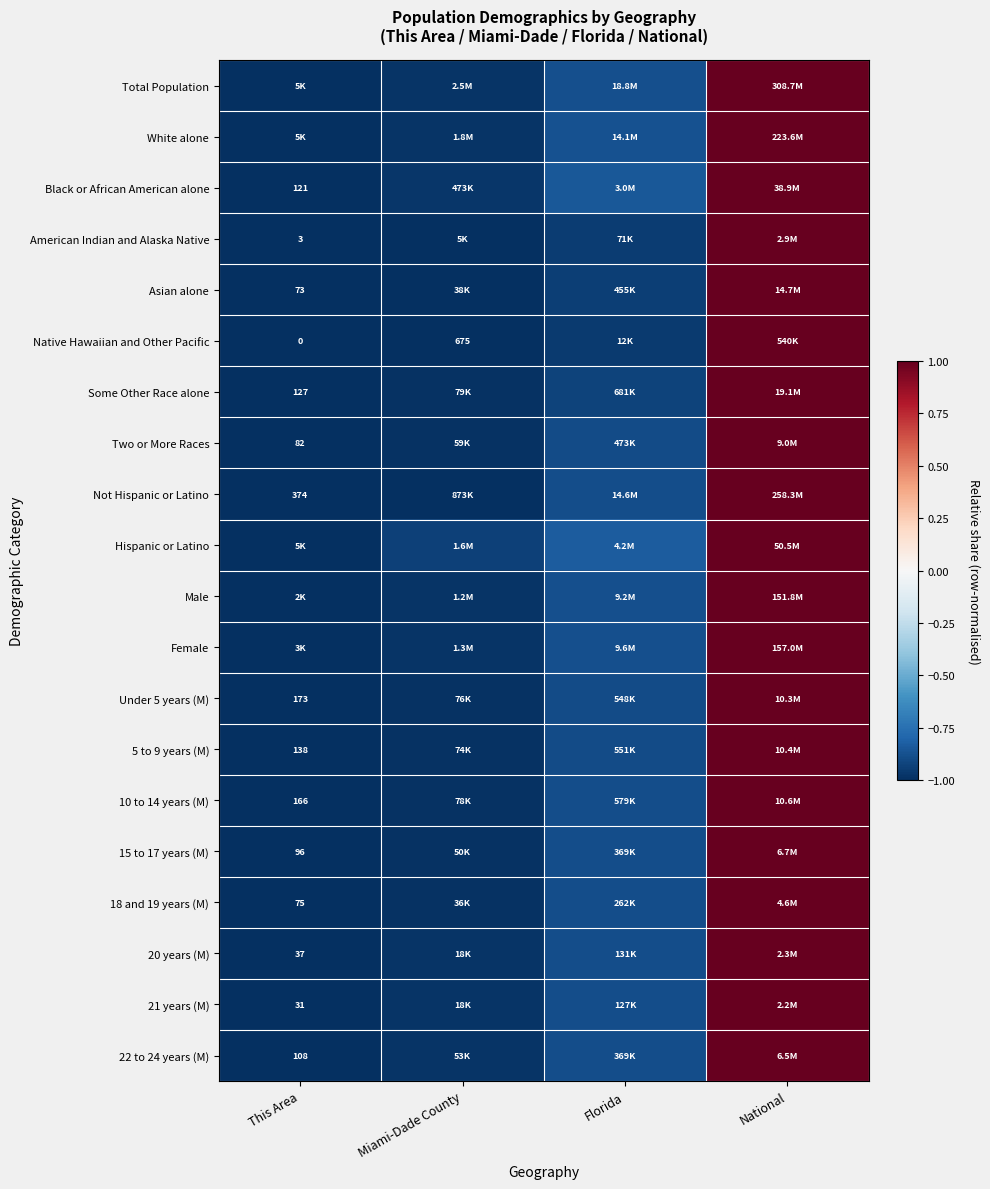

Is the value of 21 years (M) at National greater than the value of 5 to 9 years (M) at Florida?

Yes